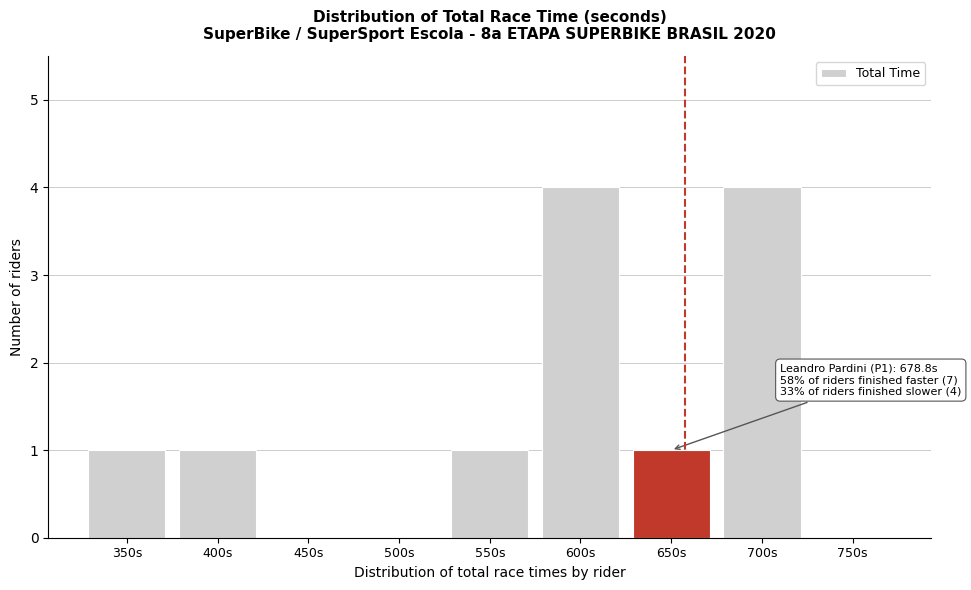

Reading left to right, transcribe all the data shown in this chart.

350s=1	400s=1	450s=0	500s=0	550s=1	600s=4	650s=1	700s=4	750s=0